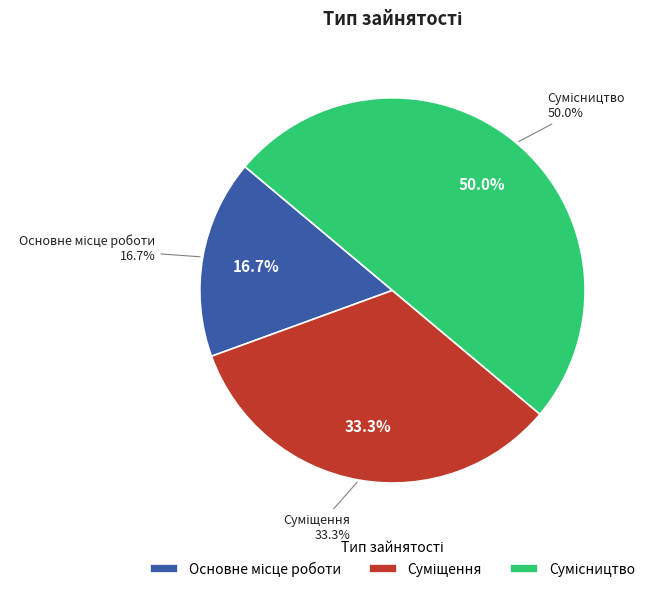

Combined, do Сумісництво and Суміщення account for over 50%?

Yes